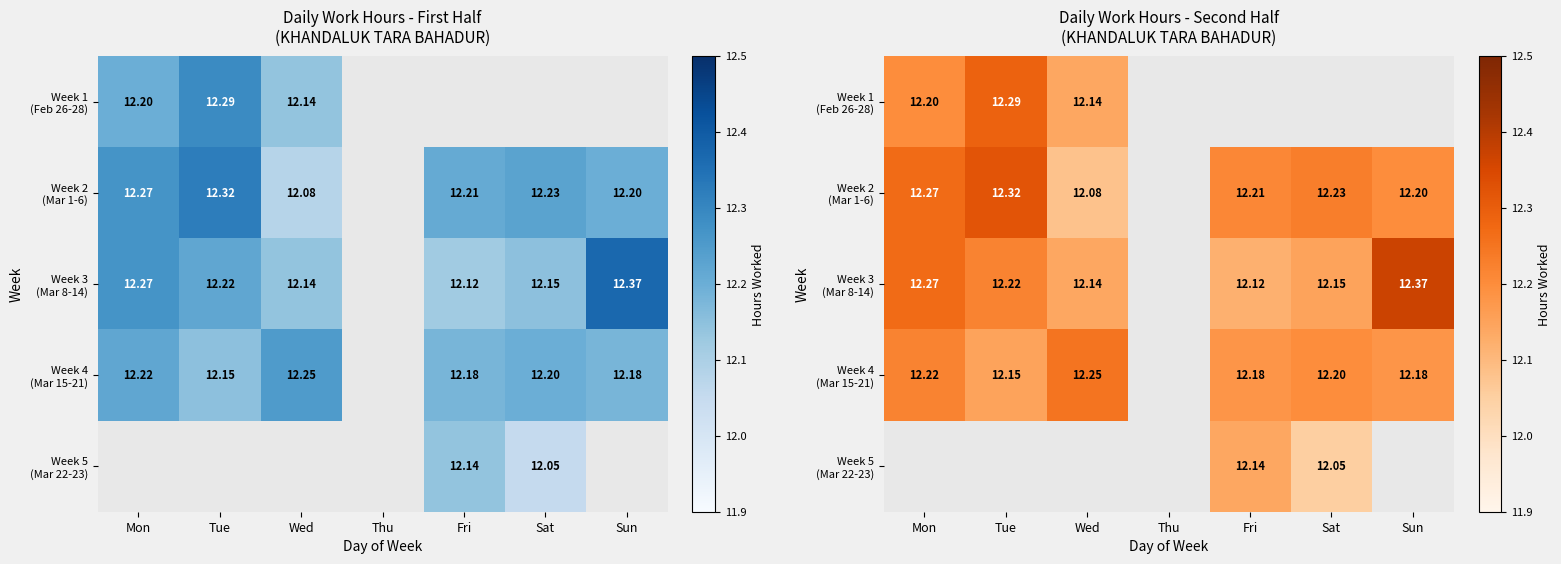

Which series has the widest spread of values?

Week 3 (Mar 8-14)